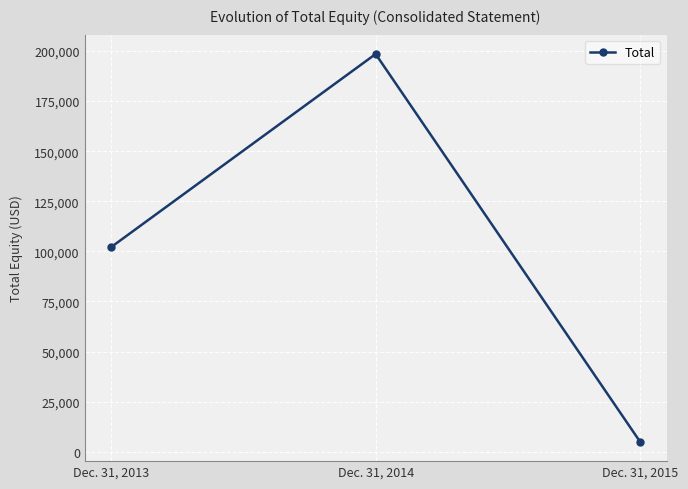

Is it true that the value at Dec. 31, 2015 is 4957?

True